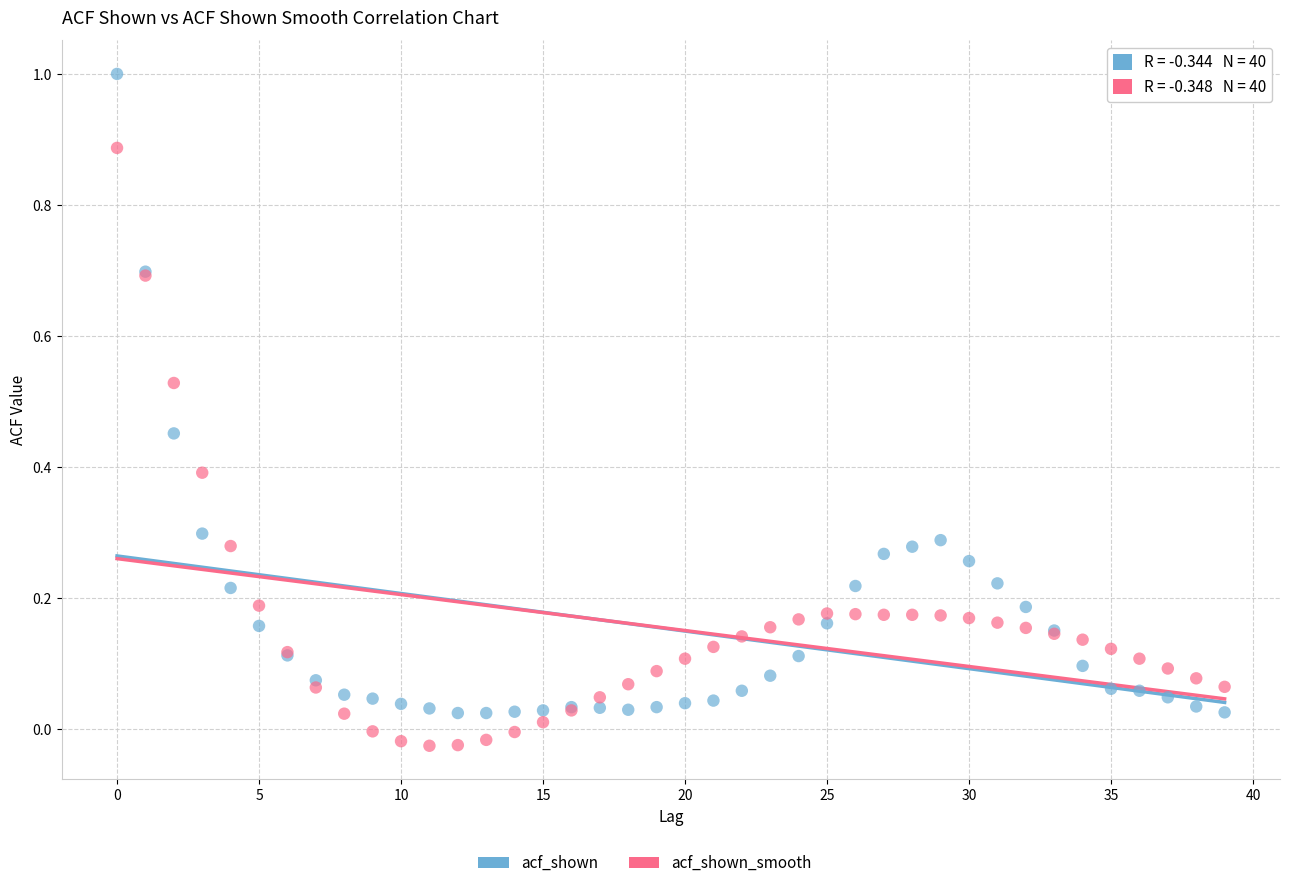

Which series reaches the maximum Y coordinate?

acf_shown